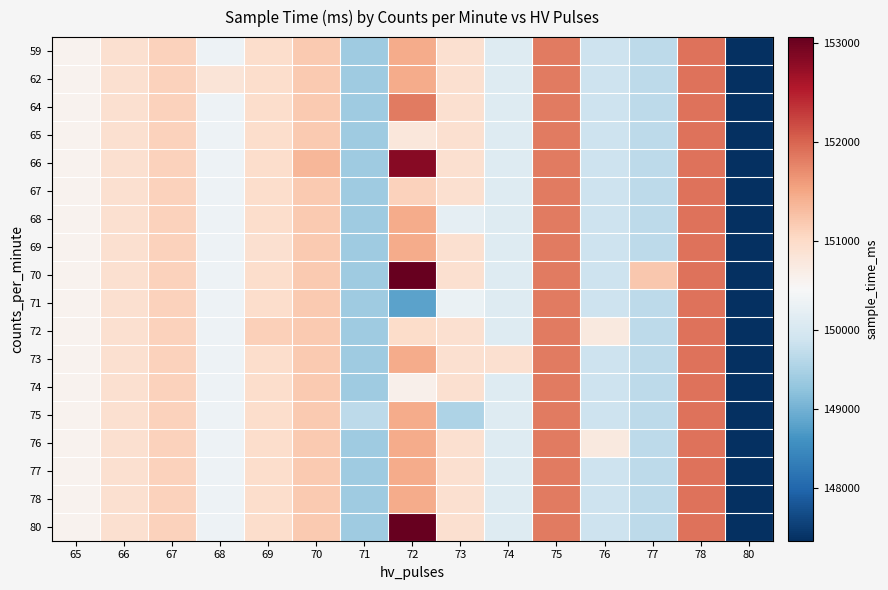

How many categories are shown in the chart?

15